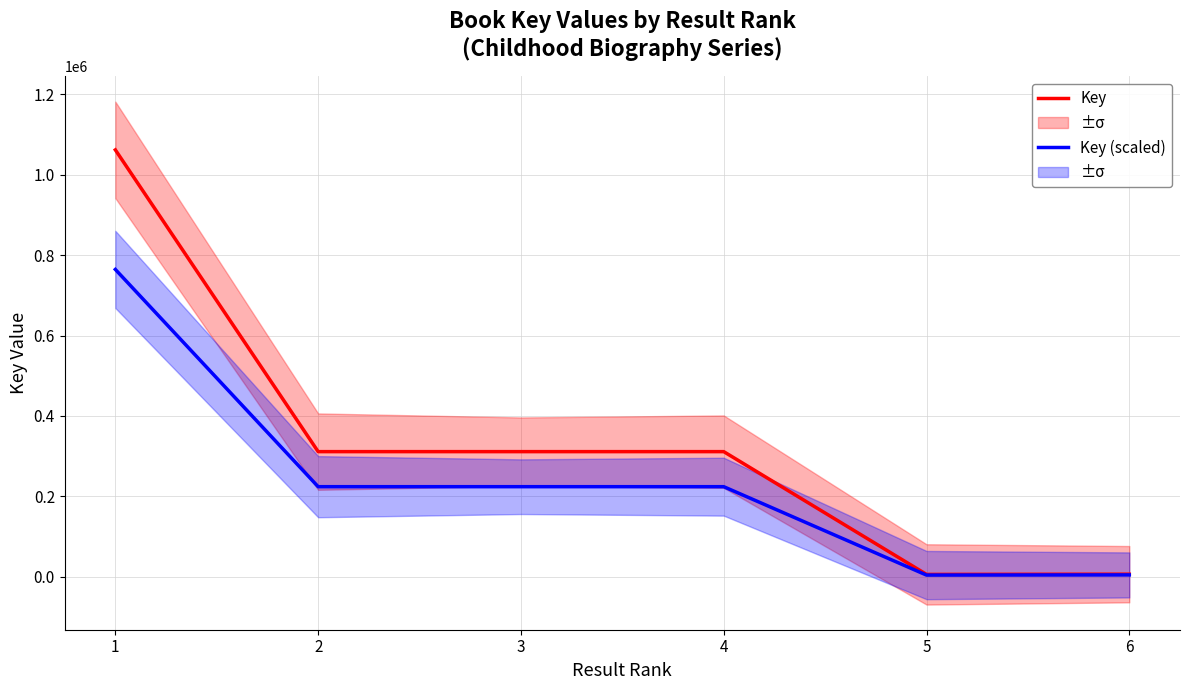

How many data points in Key (scaled) are above 224146?

3